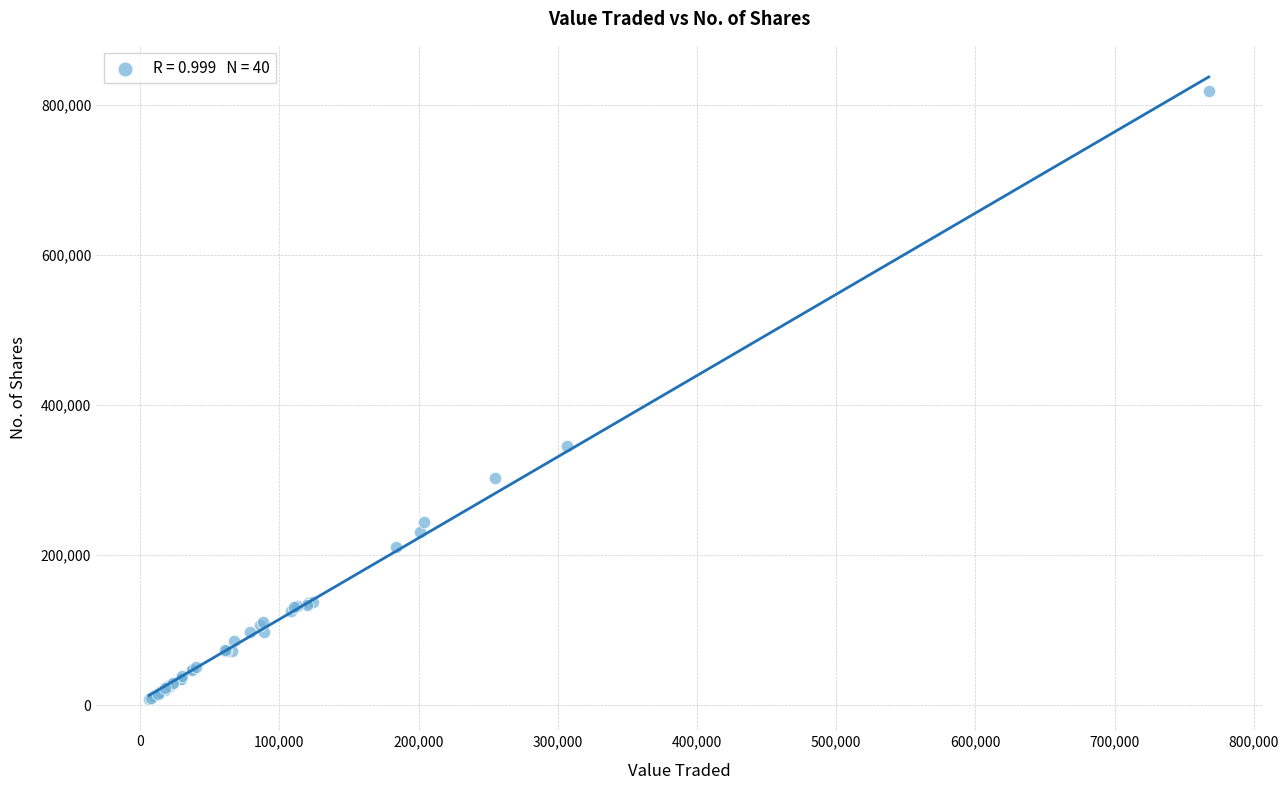

What Y value in the scatter plot is closest to 413217?

345663